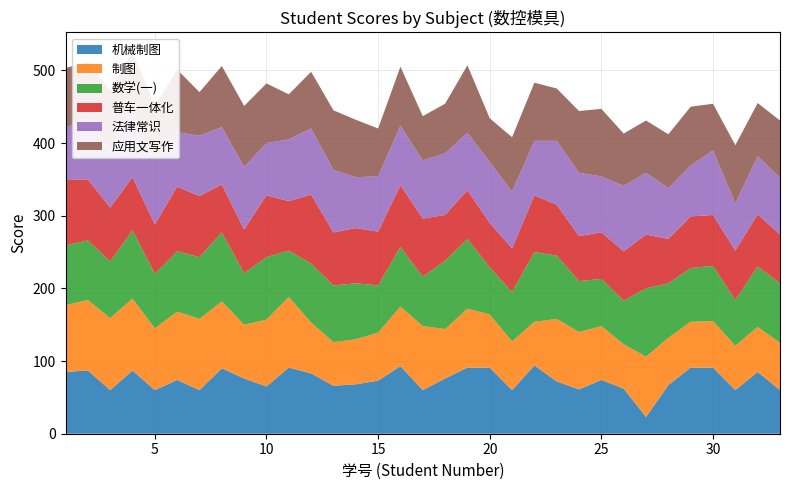

Reading left to right, what are all the values shown in this chart?

机械制图: 1=85	2=87	3=60	4=87	5=60	6=74	7=60	8=90	9=76	10=65	11=91	12=83	13=66	14=68	15=73	16=93	17=60	18=76	19=91	20=91	21=60	22=94	23=72	24=61	25=74	26=62	27=23	28=67	29=91	30=91	31=60	32=85	33=60
制图: 1=92	2=97	3=99	4=99	5=85	6=94	7=98	8=92	9=74	10=92	11=97	12=70	13=60	14=62	15=66	16=82	17=88	18=68	19=81	20=73	21=67	22=60	23=86	24=79	25=74	26=61	27=83	28=65	29=63	30=64	31=61	32=62	33=65
数学(一): 1=82	2=82	3=78	4=94	5=75	6=83	7=85	8=95	9=71	10=86	11=64	12=81	13=78	14=77	15=65	16=82	17=68	18=94	19=96	20=65	21=68	22=96	23=87	24=70	25=65	26=60	27=94	28=75	29=74	30=76	31=63	32=83	33=82
普车一体化: 1=90	2=84	3=74	4=73	5=68	6=89	7=84	8=66	9=60	10=85	11=68	12=95	13=73	14=76	15=74	16=85	17=80	18=63	19=67	20=61	21=60	22=78	23=70	24=62	25=64	26=68	27=74	28=61	29=71	30=70	31=68	32=72	33=67
法律常识: 1=72	2=85	3=80	4=92	5=88	6=75	7=83	8=79	9=86	10=72	11=85	12=91	13=86	14=70	15=76	16=82	17=80	18=85	19=79	20=84	21=78	22=75	23=88	24=87	25=77	26=90	27=85	28=70	29=70	30=89	31=65	32=80	33=78
应用文写作: 1=82	2=77	3=81	4=81	5=75	6=86	7=60	8=84	9=84	10=82	11=62	12=78	13=82	14=79	15=66	16=81	17=61	18=68	19=93	20=60	21=75	22=80	23=72	24=85	25=93	26=72	27=72	28=74	29=81	30=64	31=80	32=73	33=79